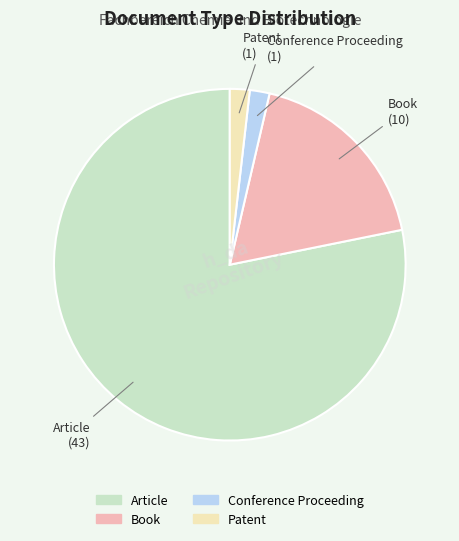

What is the largest slice in the pie chart?

Article